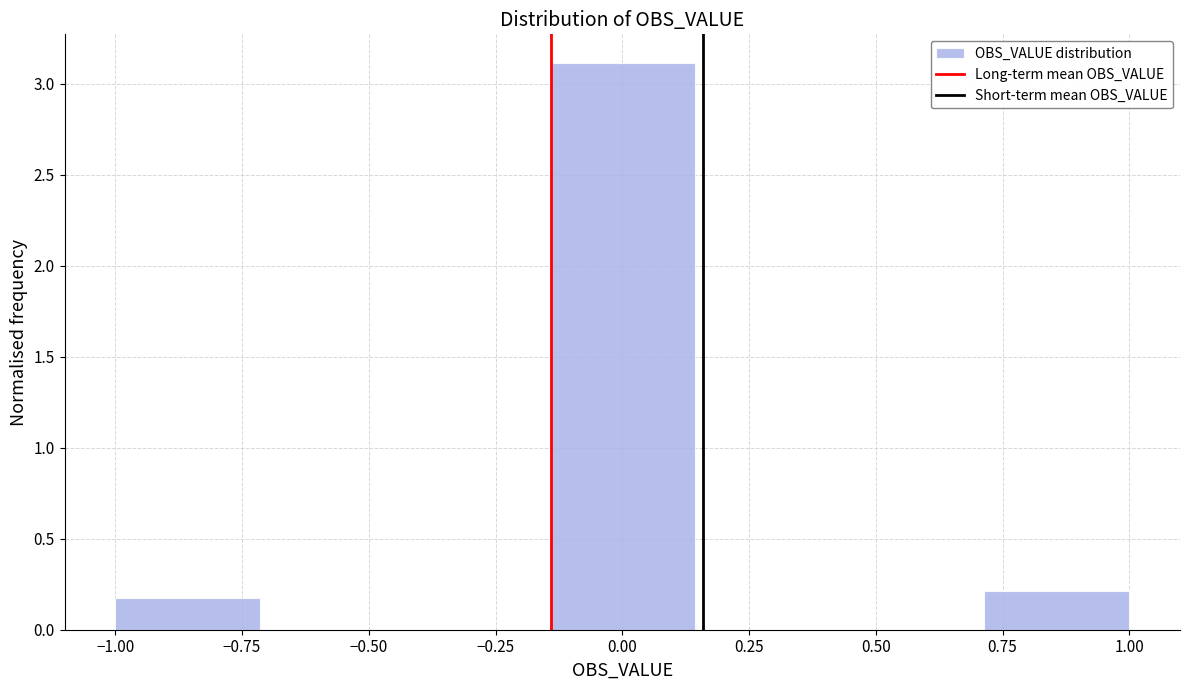

Reading left to right, list every bar in this chart as the range it spans on the x-axis followed by its height. Neither the bar edges nor the heights are printed on the chart, so give them approximately, as read against the axes.

-1.00 to -0.70: 0.2
-0.70 to -0.45: 0
-0.45 to -0.15: 0
-0.15 to 0.15: 3.1
0.15 to 0.45: 0
0.45 to 0.70: 0
0.70 to 1.00: 0.2